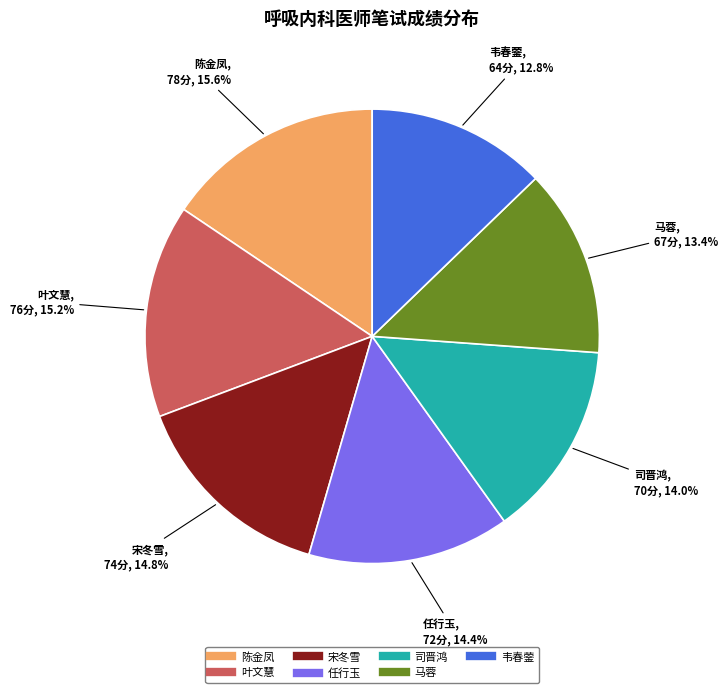

True or false: 马蓉 accounts for 13% of the total.

True